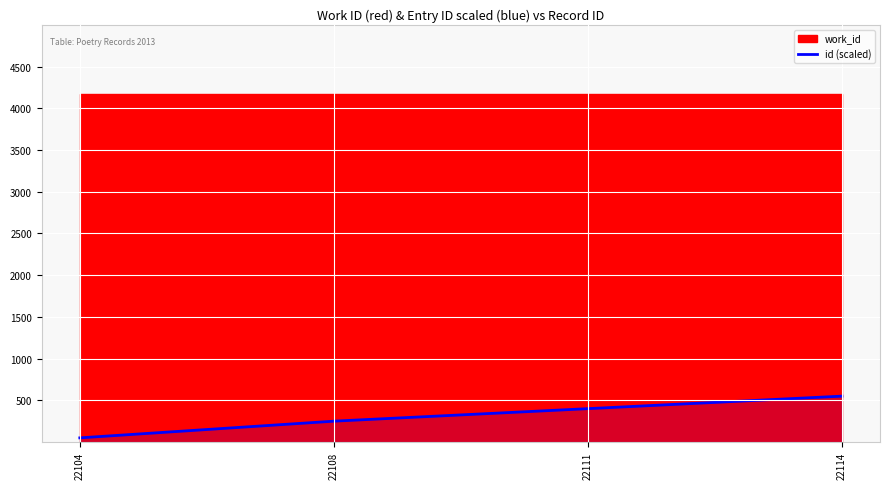

True or false: there are more than 2 points higher than both neighbors.

False